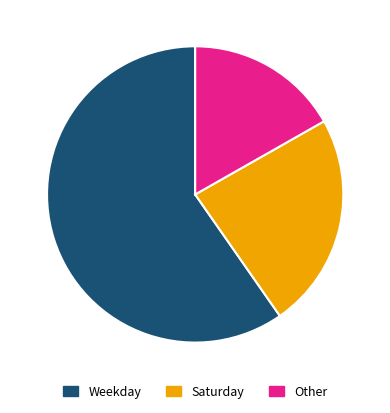

What percentage is the Saturday slice, to the nearest percent?

24%